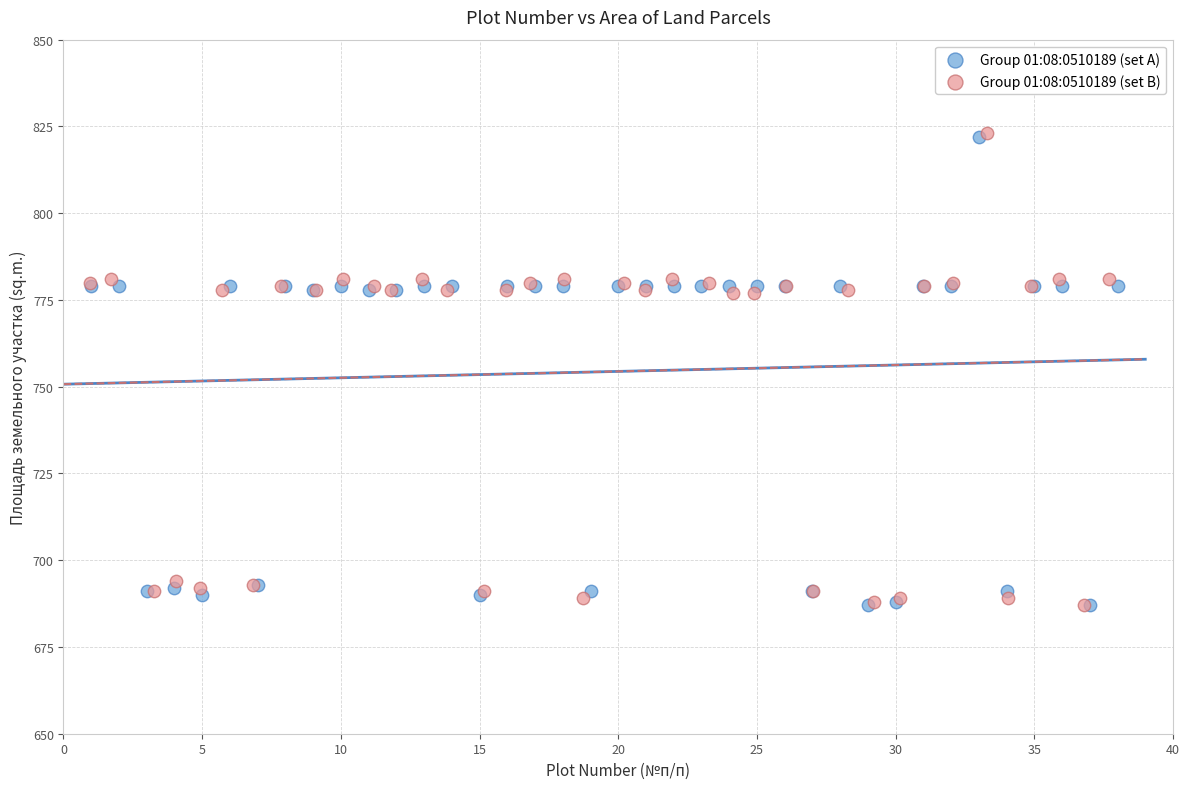

What are all the series names shown in the legend?

Group 01:08:0510189 (set A), Group 01:08:0510189 (set B)